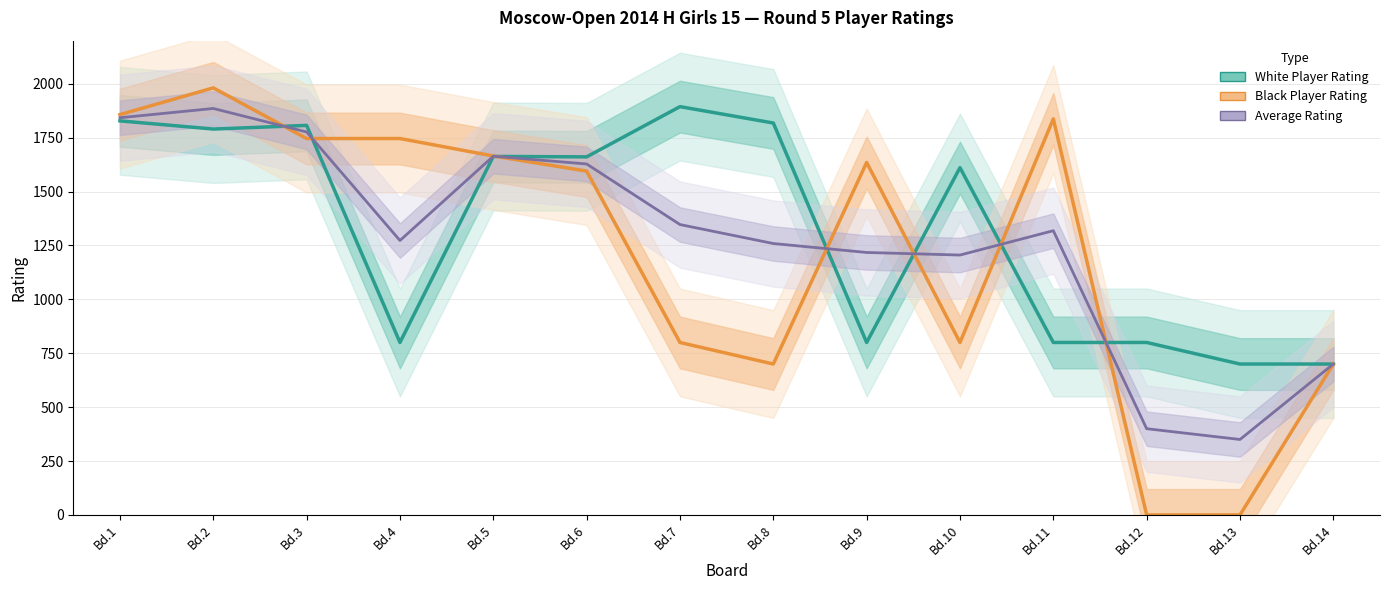

Does the chart have visible grid lines?

Yes